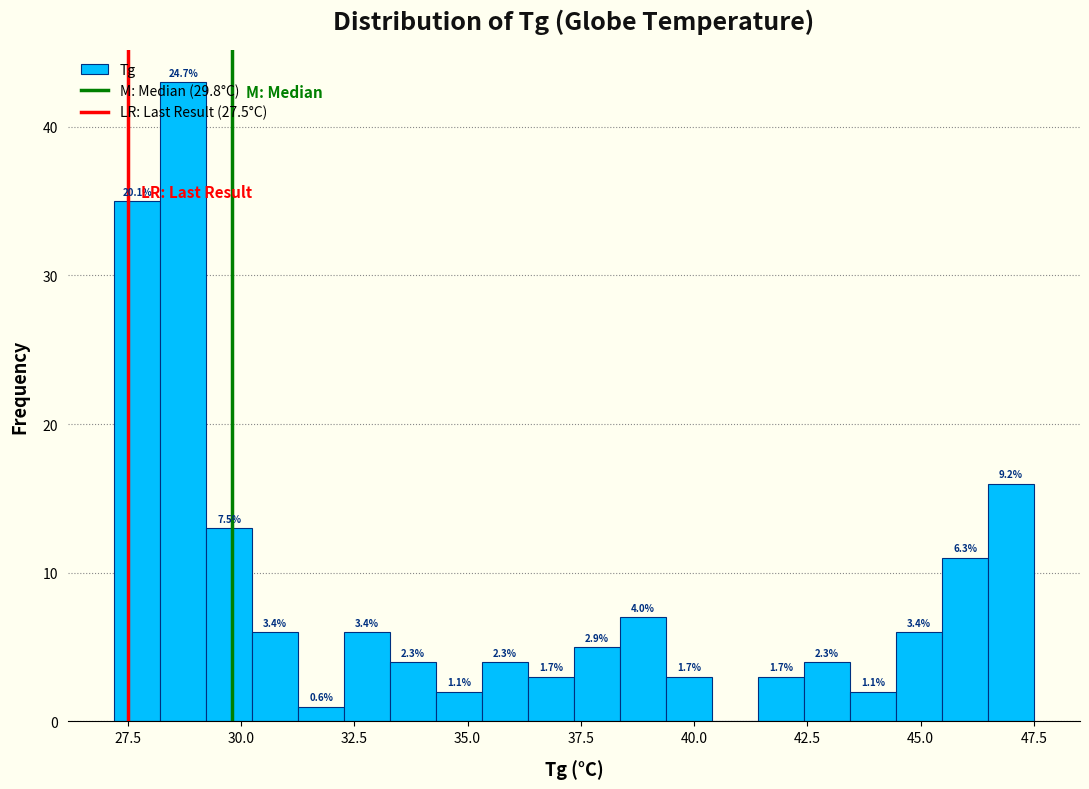

Read against the x-axis, roughly where is the centre of the tallest bar?

28.5